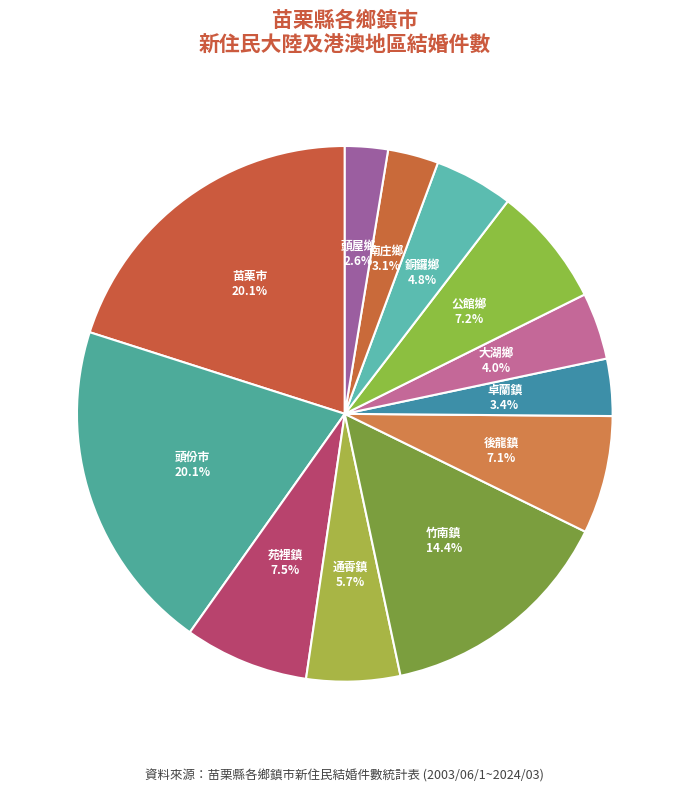

Does any single category account for the majority?

No